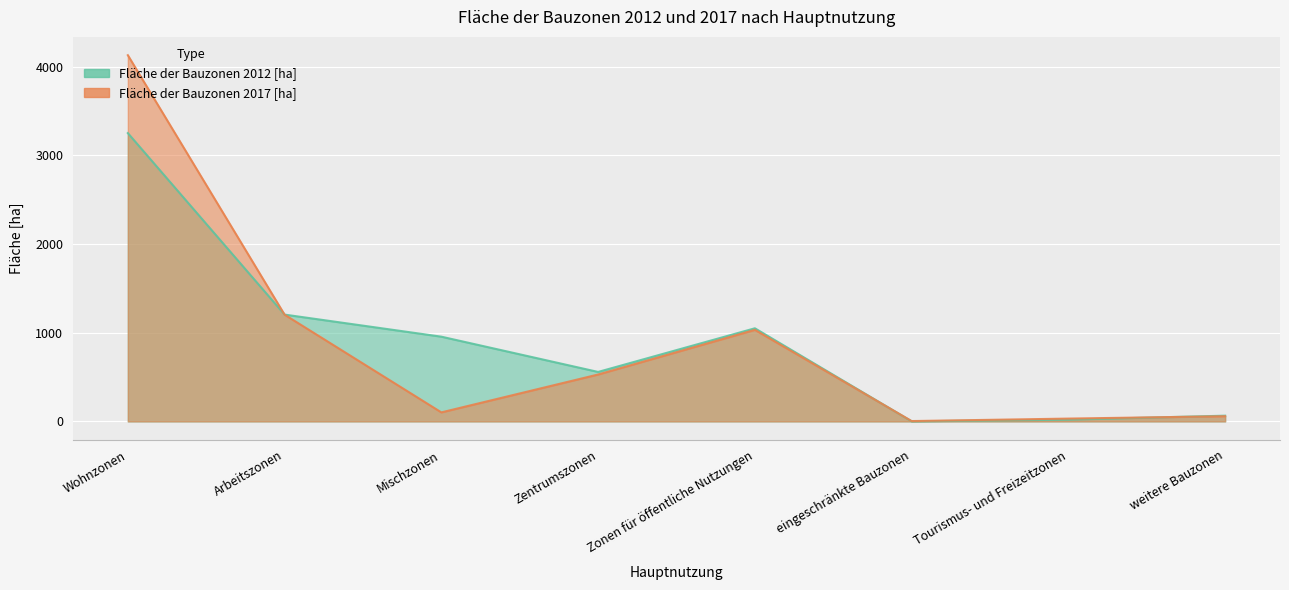

Reading left to right, list all the values displayed in this chart.

Fläche der Bauzonen 2012 [ha]: 3252.5	1205.1	956.0	558.1	1050.6	1.0	19.9	64.7
Fläche der Bauzonen 2017 [ha]: 4131.4	1204.0	101.9	529.2	1032.8	3.9	31.9	58.4